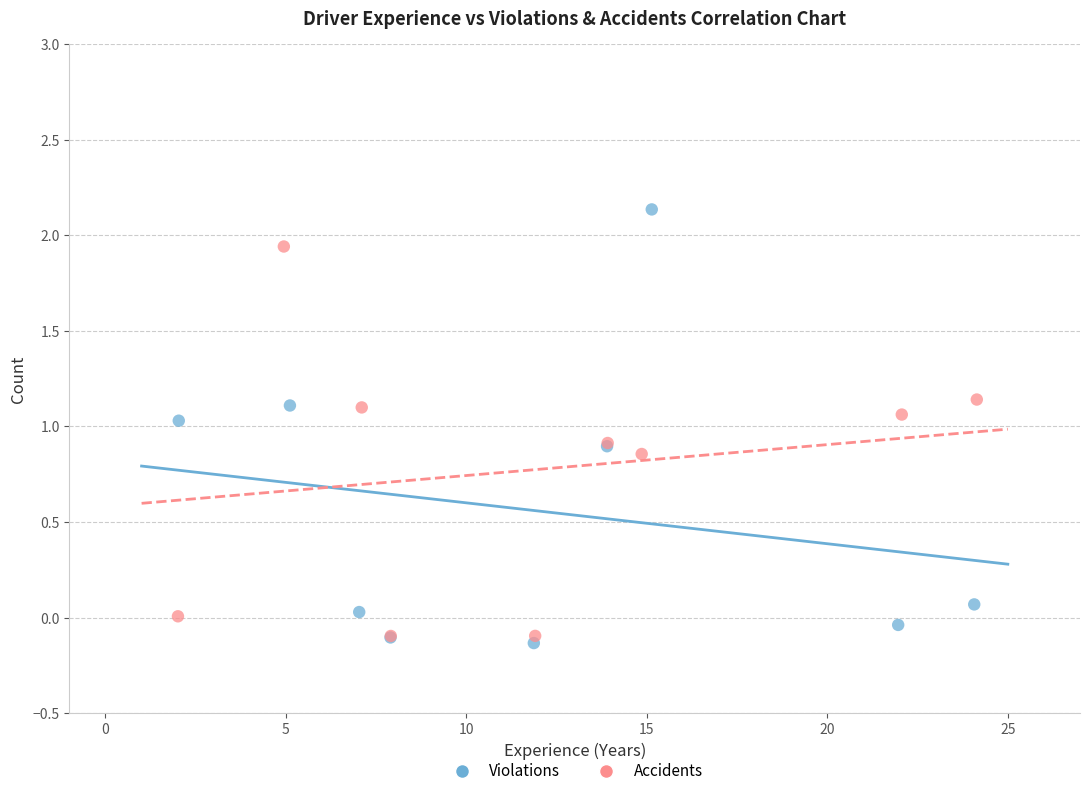

Which series has the largest Y range (max minus min)?

Violations